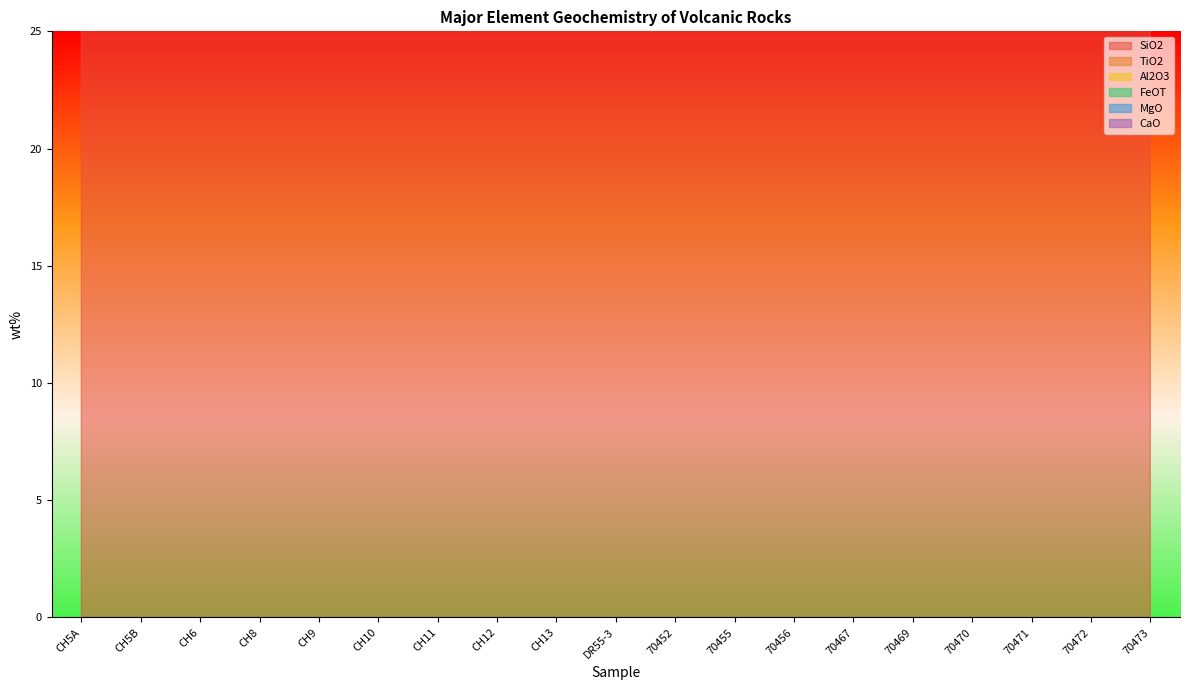

How many interior local valleys does the SiO2 series have?

6